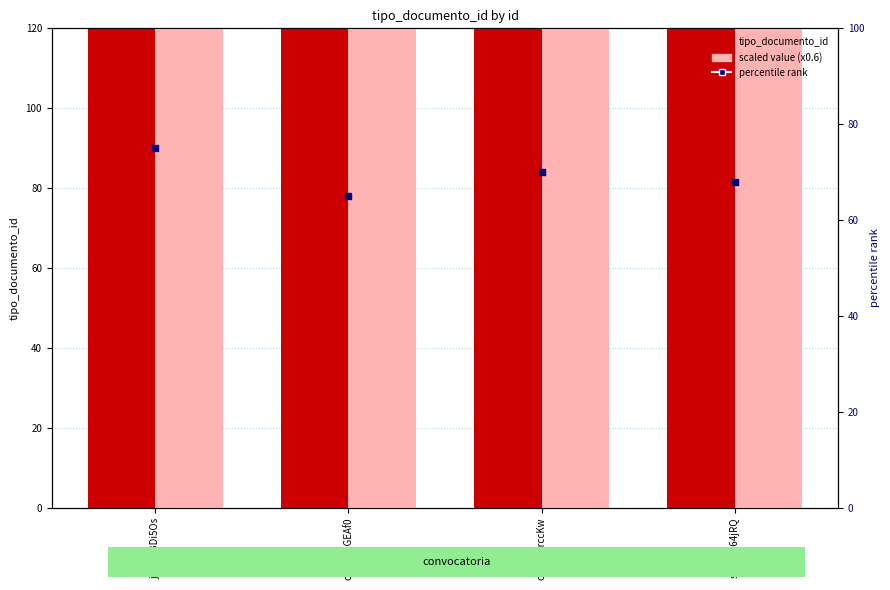

What are all the series names shown in the legend?

tipo_documento_id, scaled value (x0.6), percentile rank